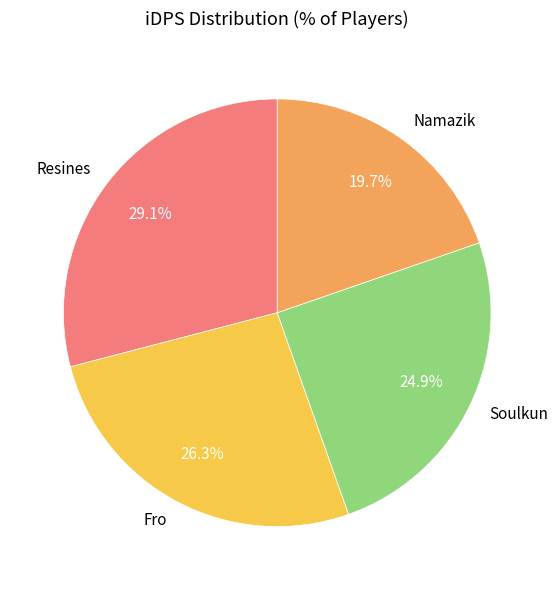

Rank the categories by value from highest to lowest.

Resines, Fro, Soulkun, Namazik